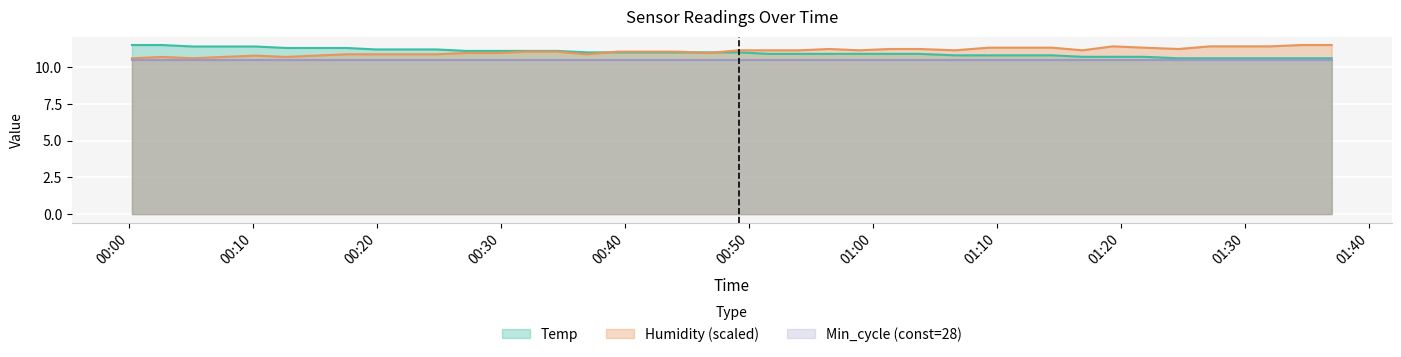

Which series changed the most between 2021/09/06 00:15:04 and 2021/09/06 01:32:06?

Temp